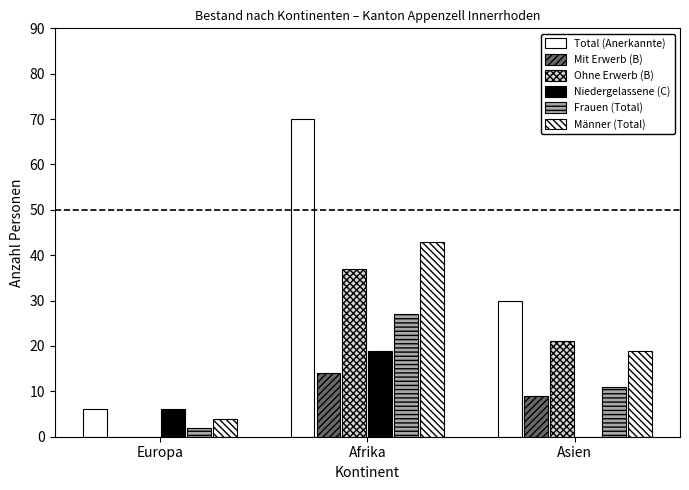

At which category does the chart reach its peak across all series?

Afrika